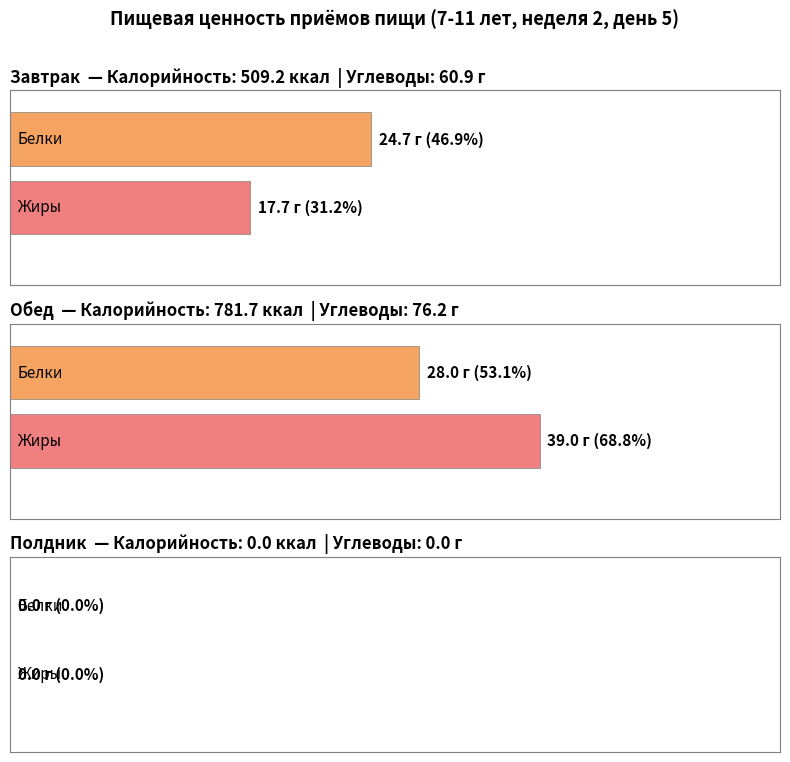

Where does the Углеводы series first go above 76?

Обед